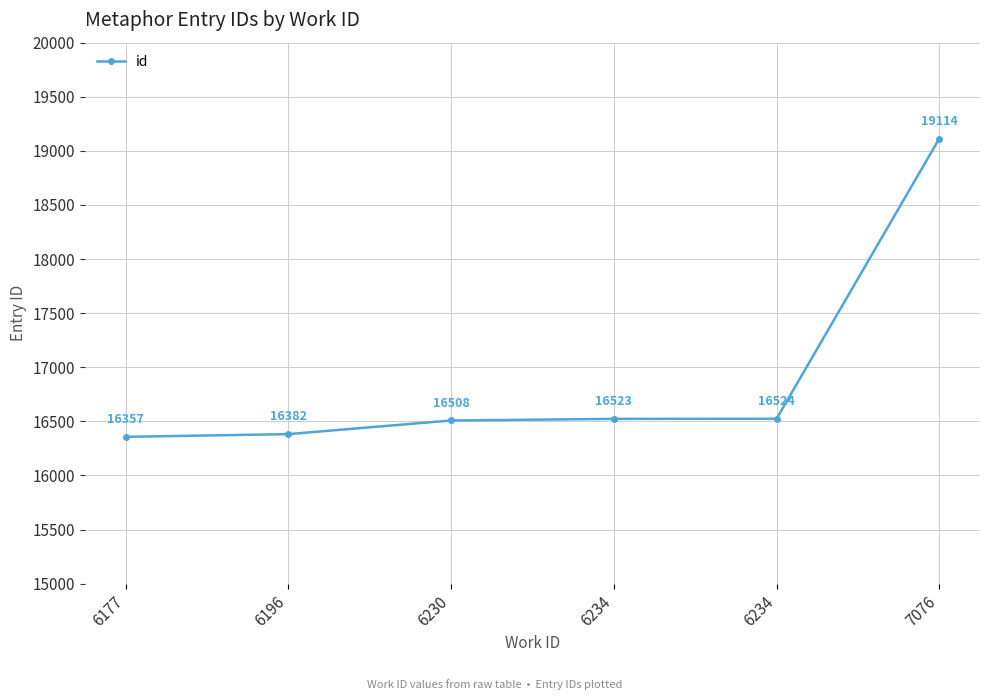

What is the value of the 2nd point from the left?

16382